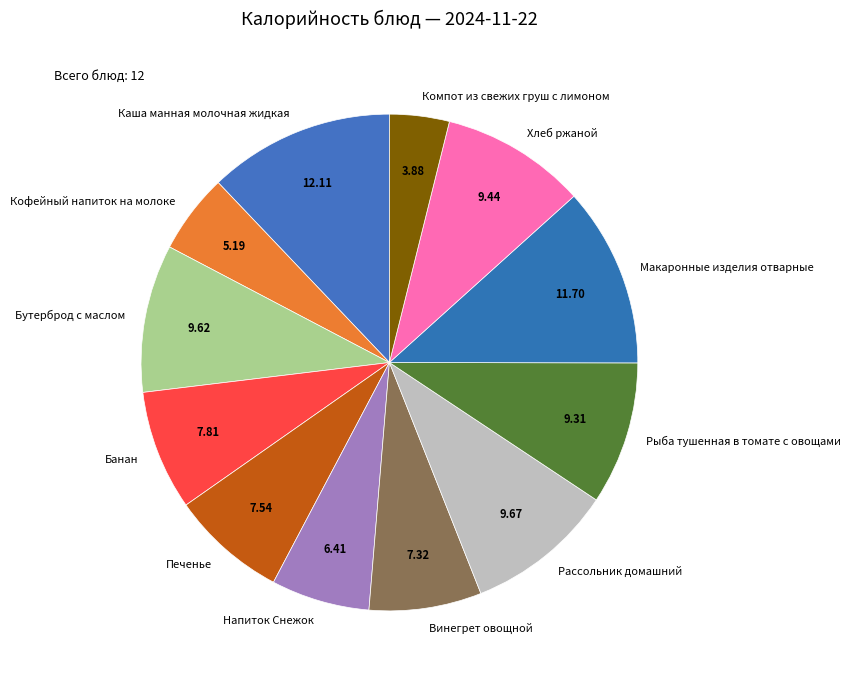

The Банан slice represents 1% of the pie. True or false?

False